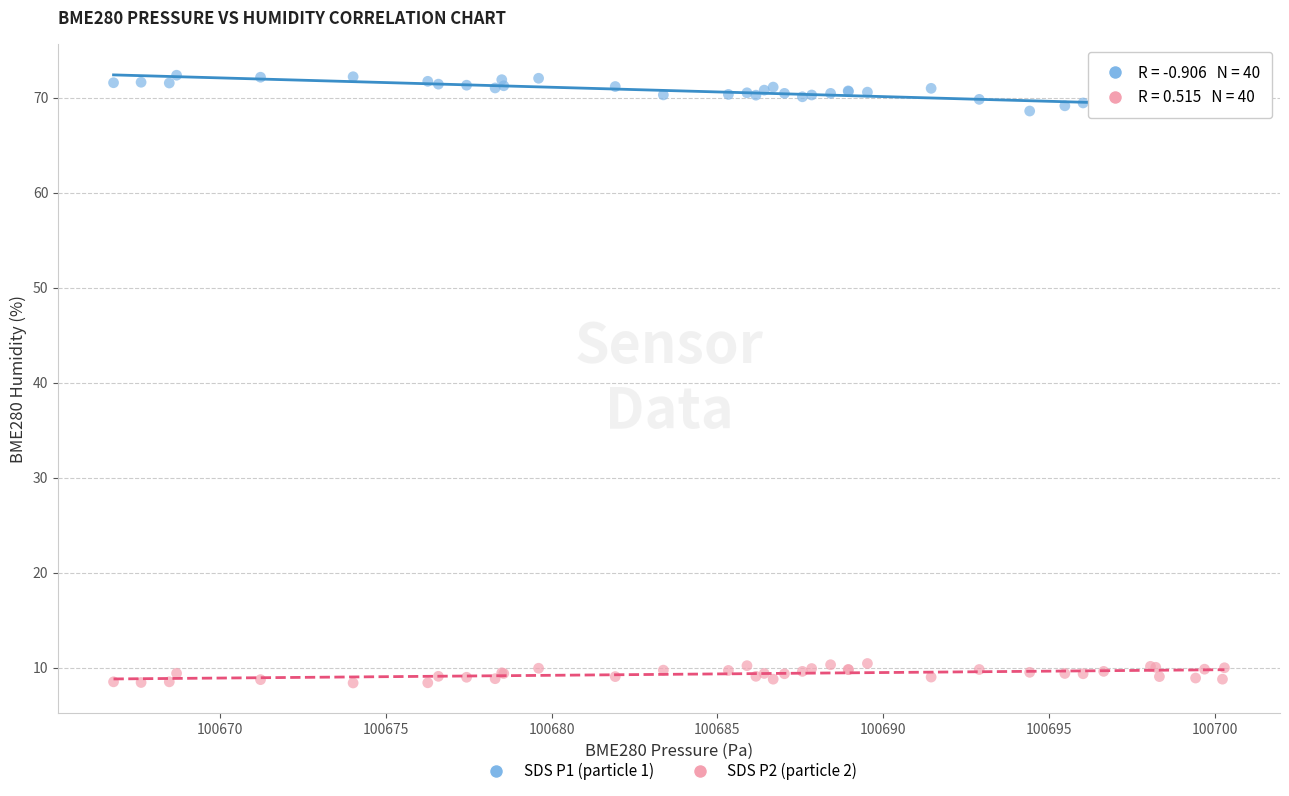

Which series contains the highest Y value?

SDS P1 (particle 1)